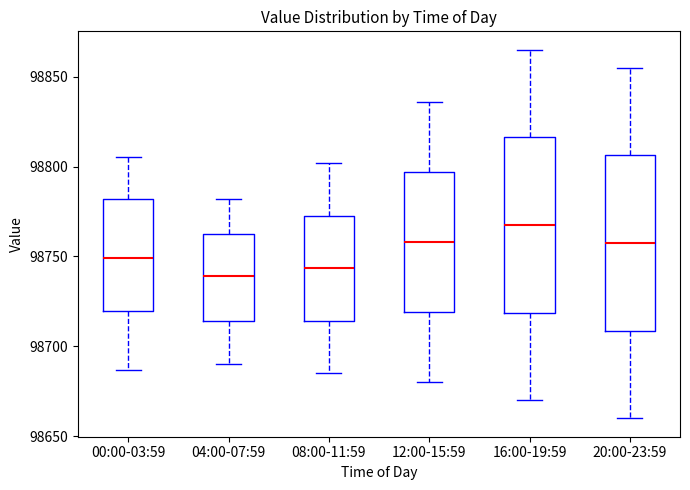

Reading left to right, transcribe this box plot: for each box, give where its median line is, the range the box spans, and where its two whiskers end, as read against the y-axis. The values are not printed on the chart, so give them approximately, as read against the axis.

00:00-03:59: median 98750, box 98720 to 98780, whiskers 98685 to 98805
04:00-07:59: median 98740, box 98715 to 98765, whiskers 98690 to 98780
08:00-11:59: median 98745, box 98715 to 98775, whiskers 98685 to 98800
12:00-15:59: median 98760, box 98720 to 98795, whiskers 98680 to 98835
16:00-19:59: median 98770, box 98720 to 98815, whiskers 98670 to 98865
20:00-23:59: median 98760, box 98710 to 98805, whiskers 98660 to 98855